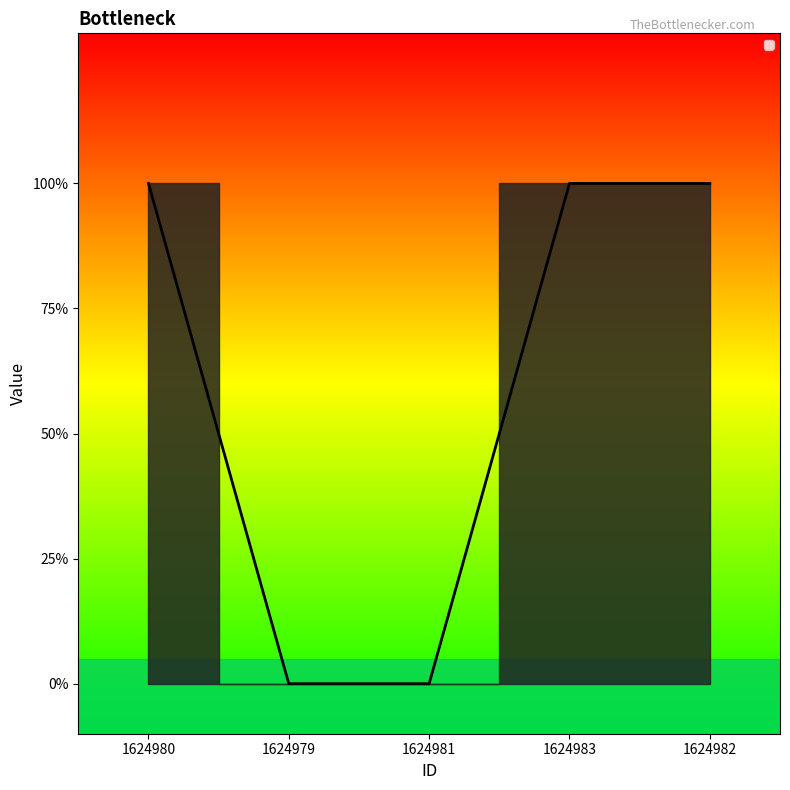

Which category has the lowest value across all series?

1624979